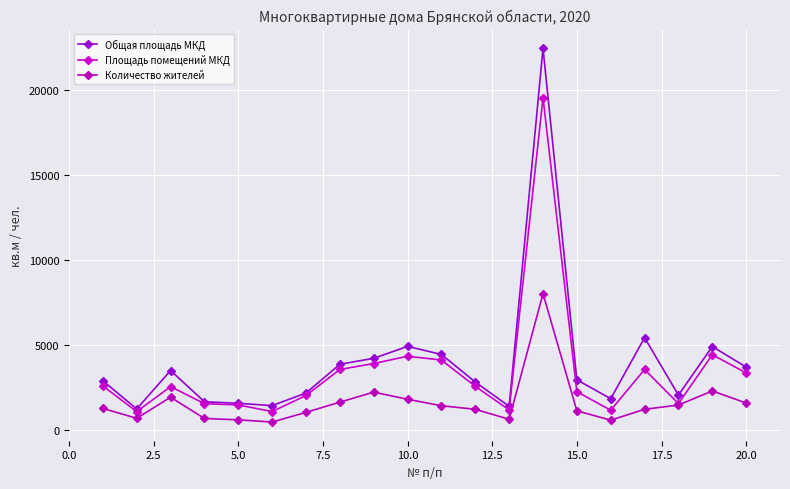

How many lines are shown in the chart?

3